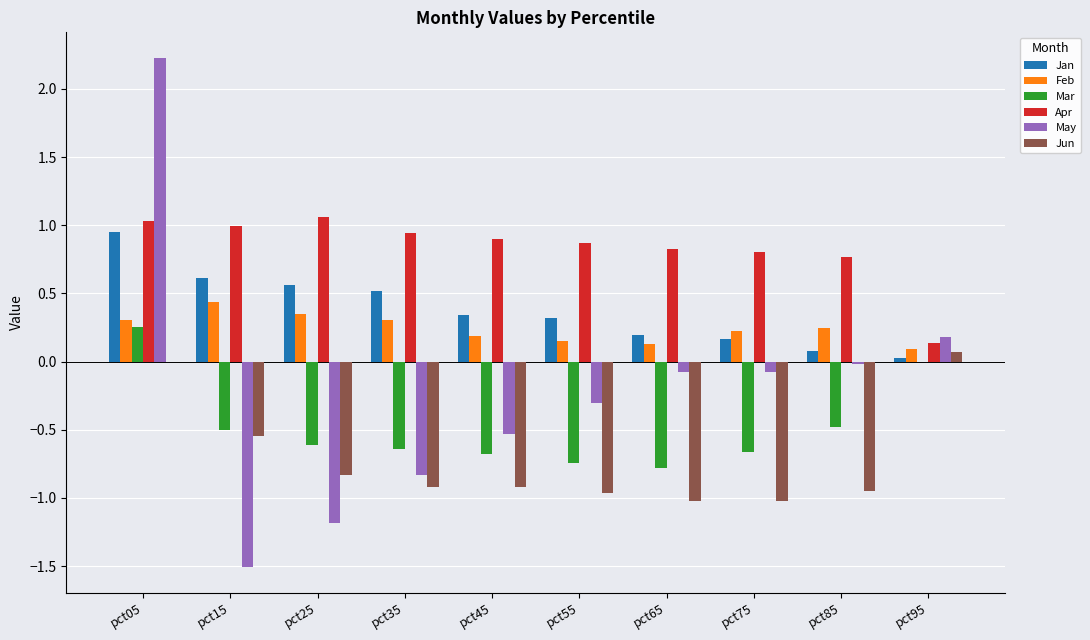

Are the bars grouped side by side (vs. stacked)?

Yes